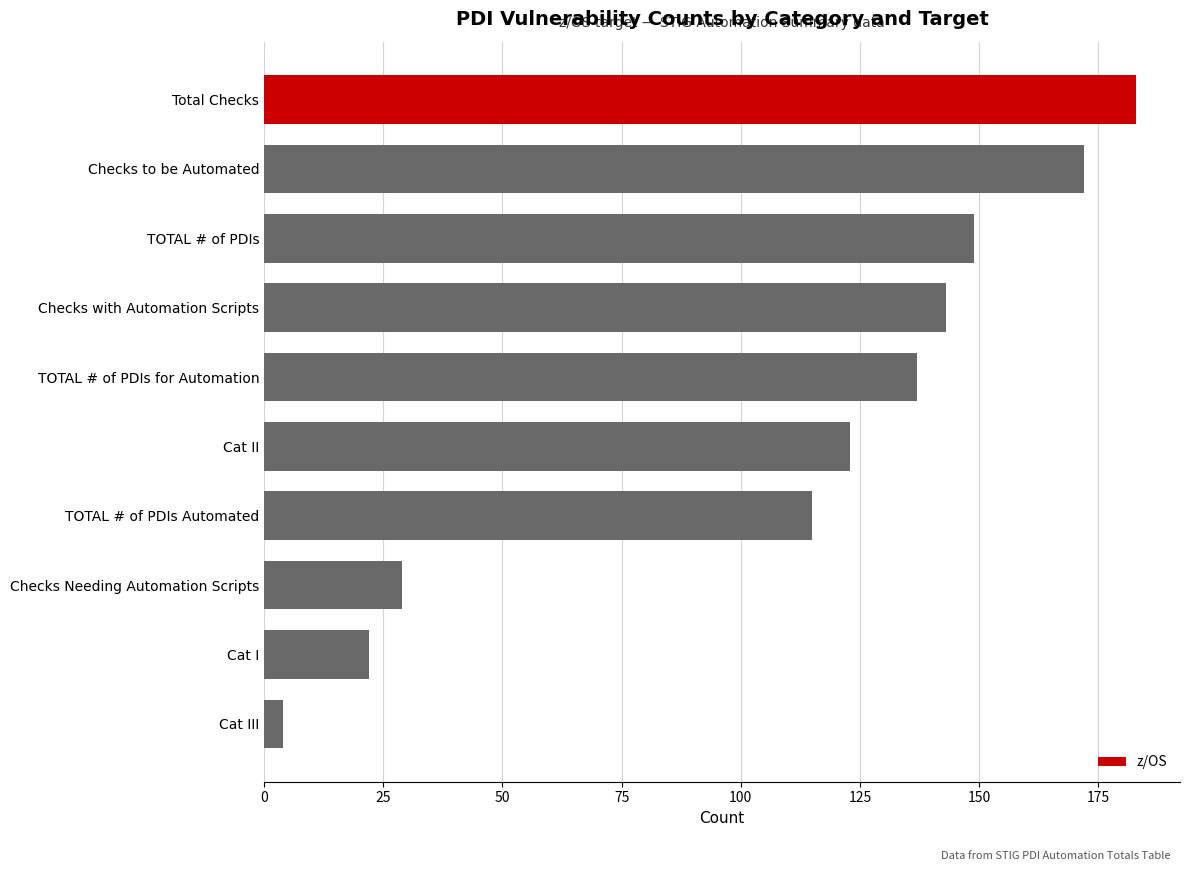

What is the sum of all values?

1077